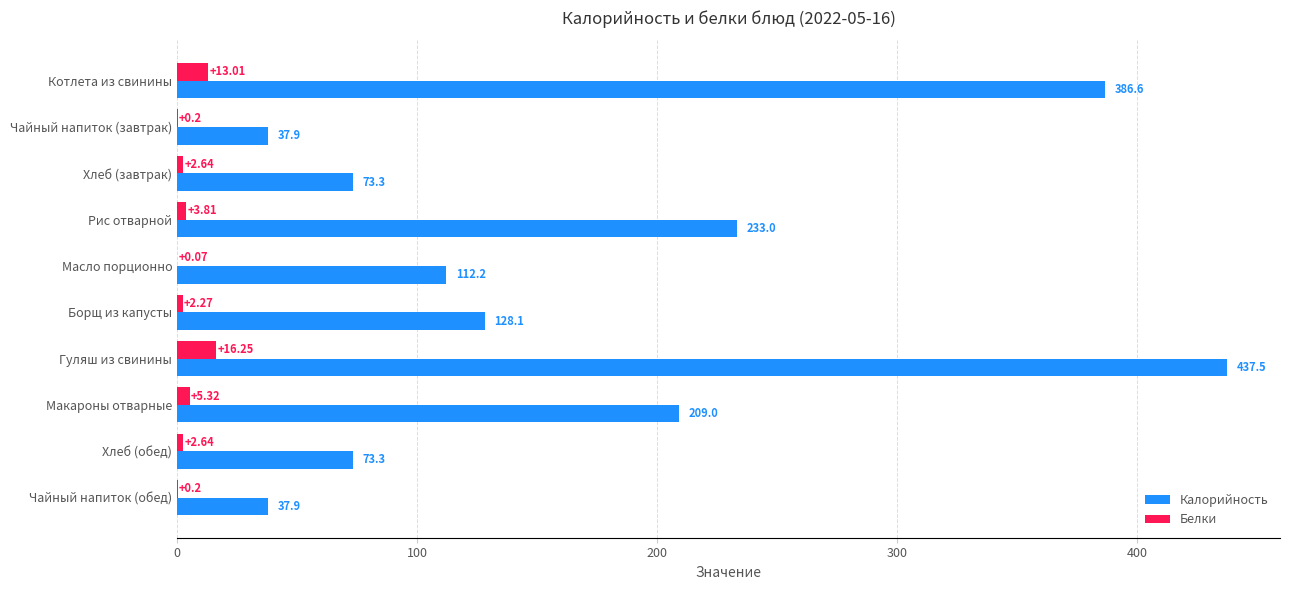

Between Котлета из свинины and Хлеб (обед), which series saw the biggest shift?

Калорийность